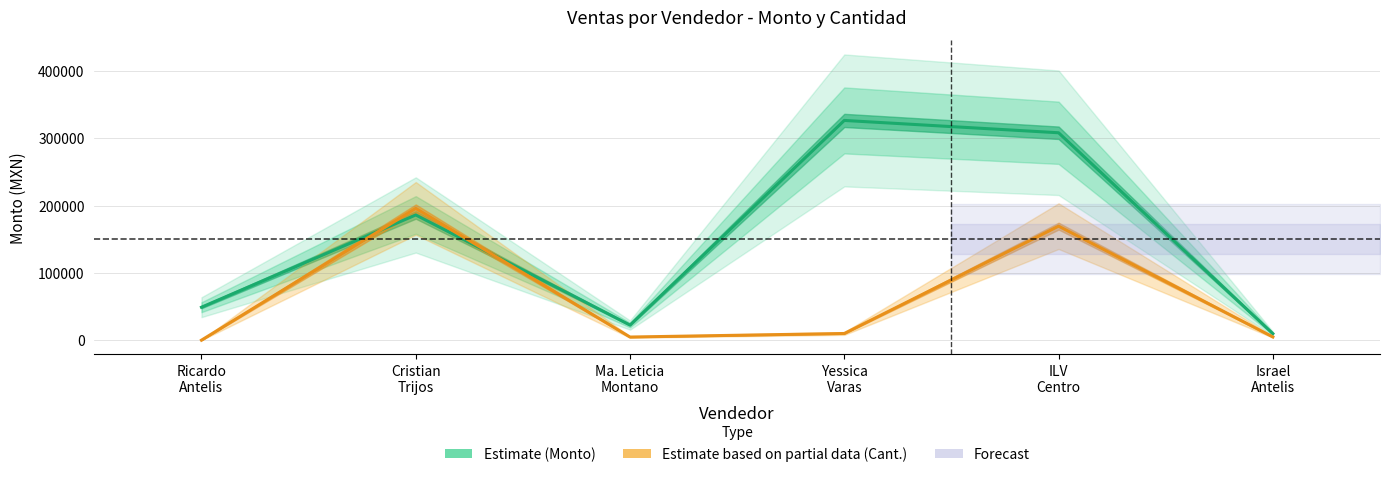

Does the chart have visible grid lines?

Yes